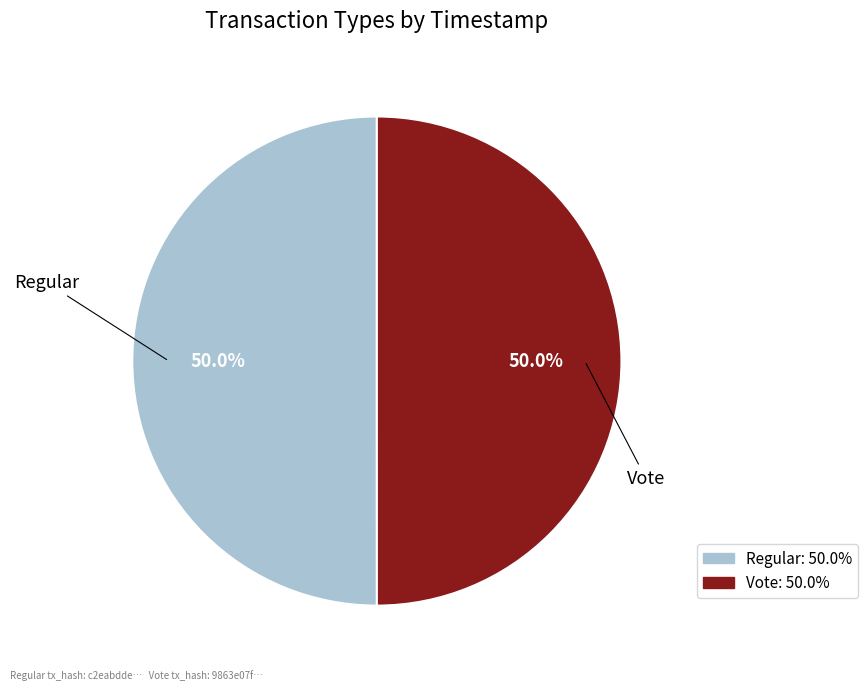

What percentage is NOT represented by Vote?

50.0%